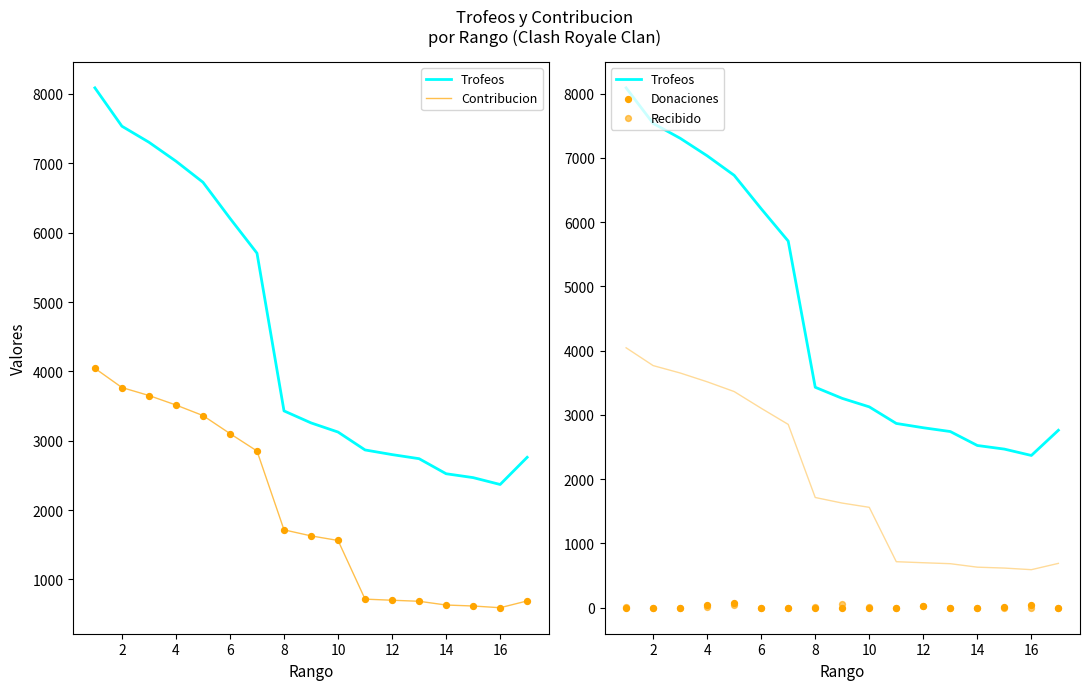

Which series reaches the maximum Y coordinate?

Trofeos